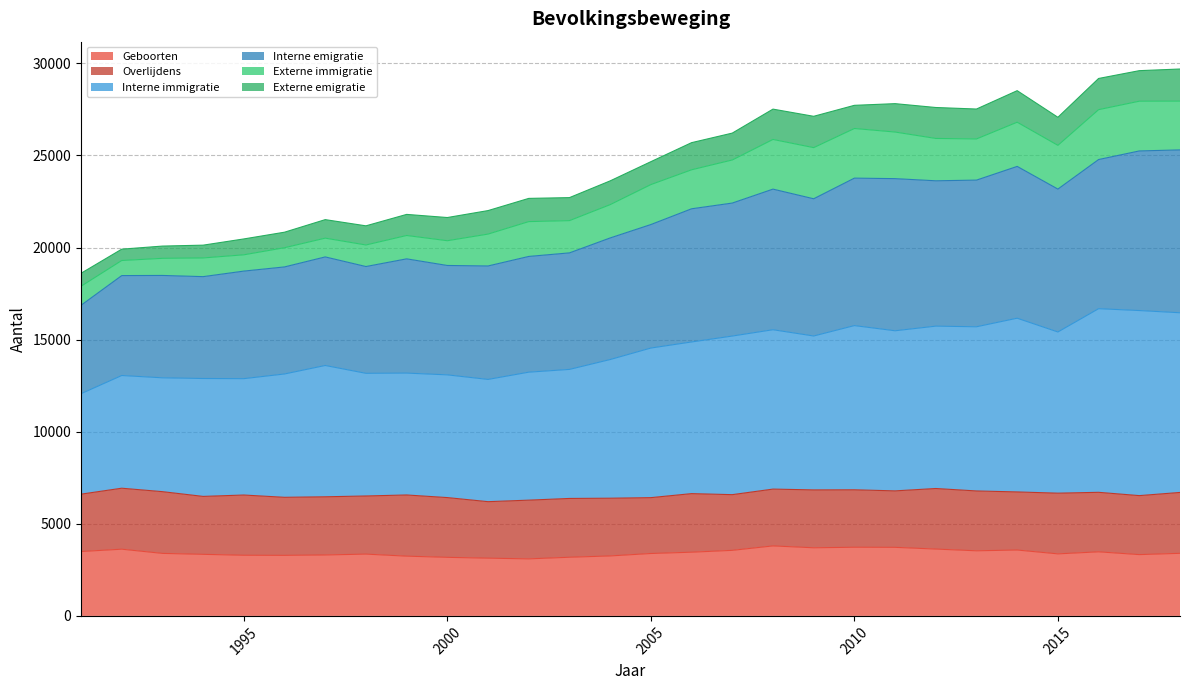

True or false: Interne immigratie has more than 0 points higher than both neighbors.

True